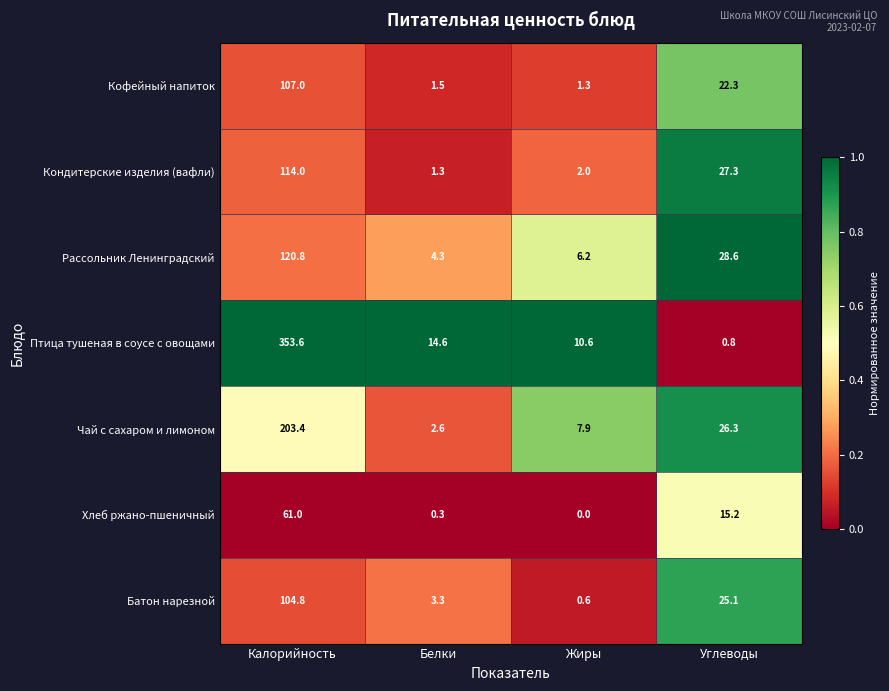

Which category has the highest value in the Кондитерские изделия (вафли) series?

Калорийность